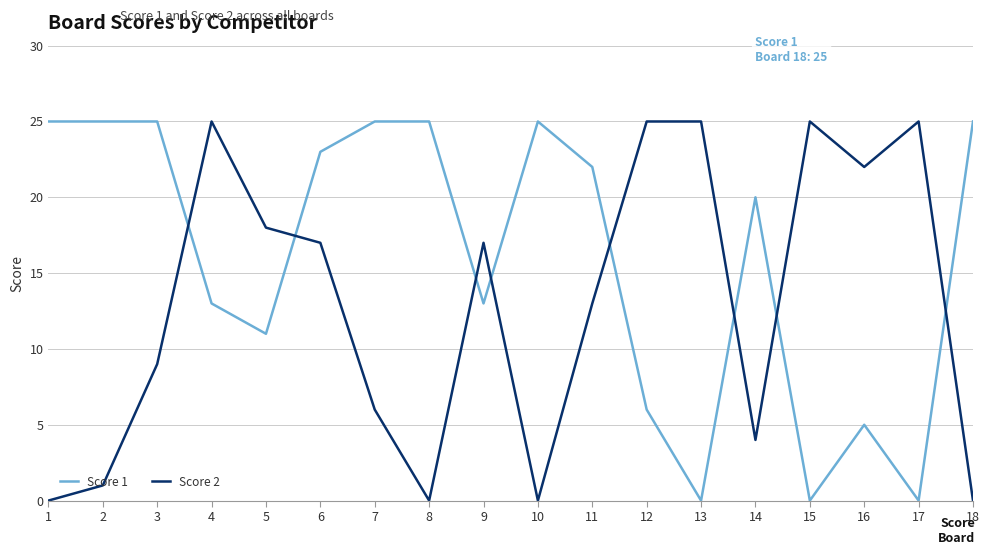

What is the highest value of the Score 2 series?

25